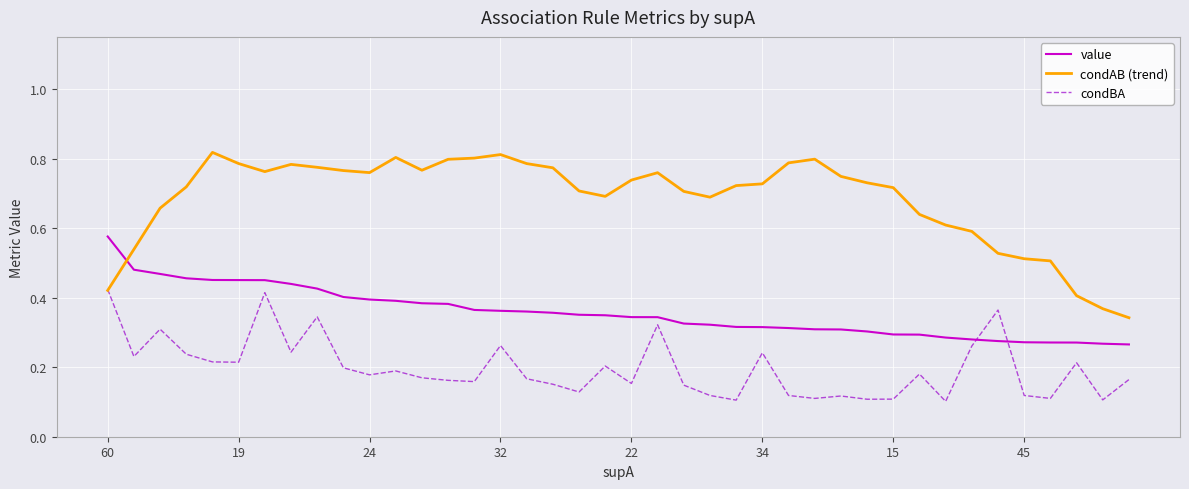

Which series has the widest spread of values?

condAB (trend)